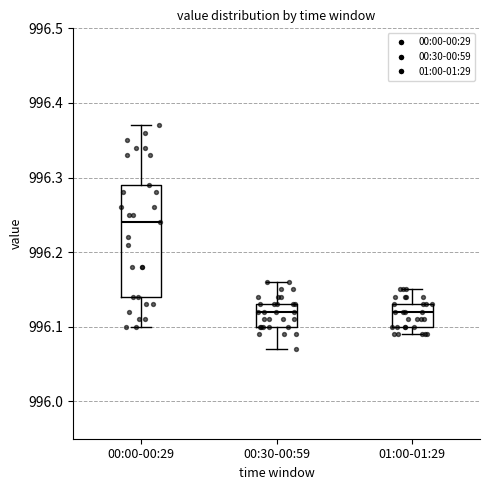

Reading left to right, read every box against the y-axis: the position of its median line, the range the box covers, and the ends of its whiskers. The values are not printed on the chart, so give them approximately, as read against the axis.

00:00-00:29: median 996.24, box 996.14 to 996.29, whiskers 996.10 to 996.37
00:30-00:59: median 996.12, box 996.10 to 996.13, whiskers 996.07 to 996.16
01:00-01:29: median 996.12, box 996.10 to 996.13, whiskers 996.09 to 996.15